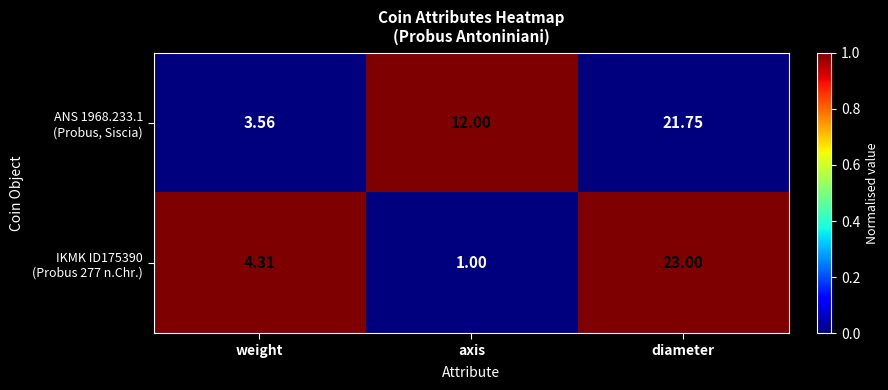

Which category has the highest value across all series?

diameter